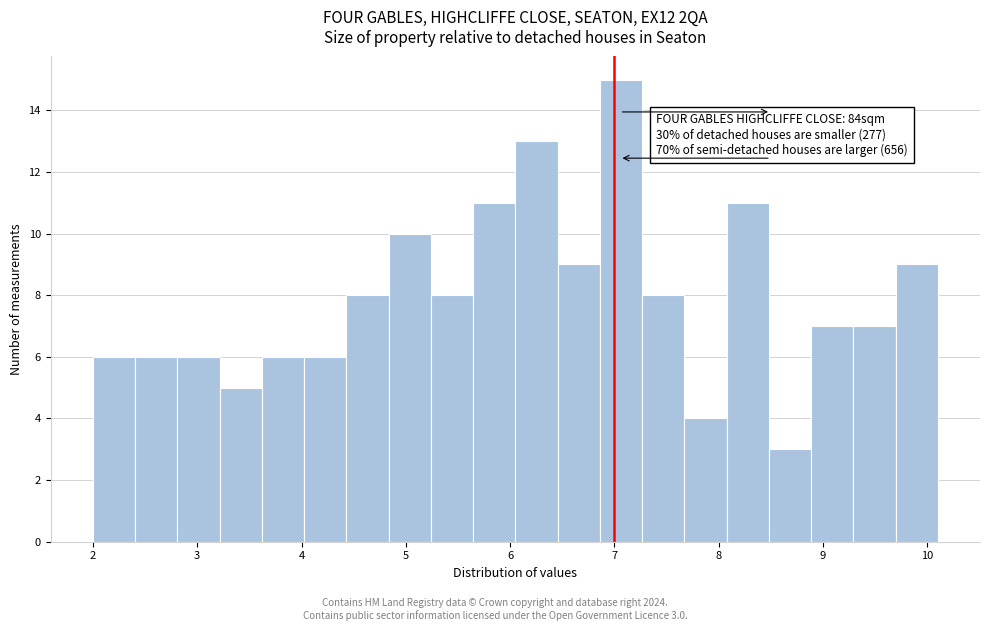

Which range on the x-axis has the tallest bar?

6.9 to 7.3